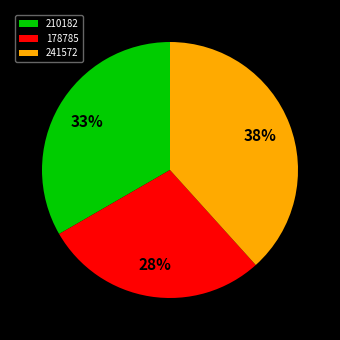

Which slice is the smallest?

178785